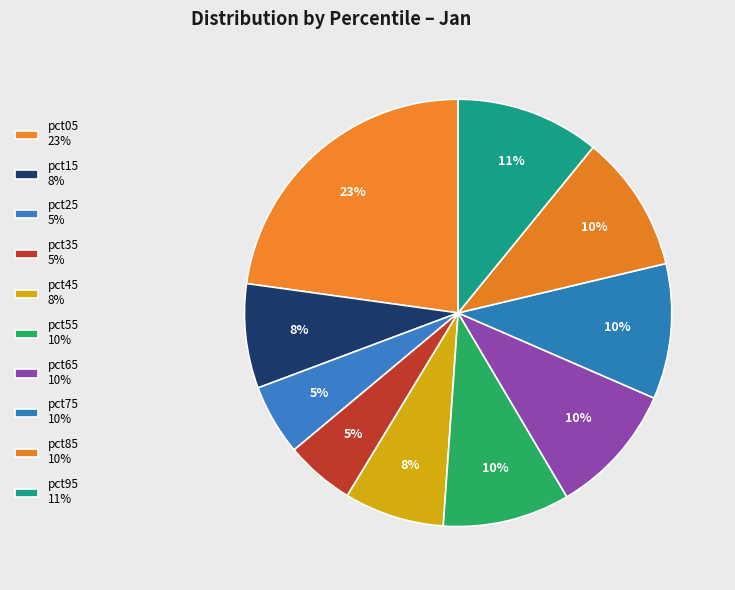

Is pct55 the majority of the pie?

No